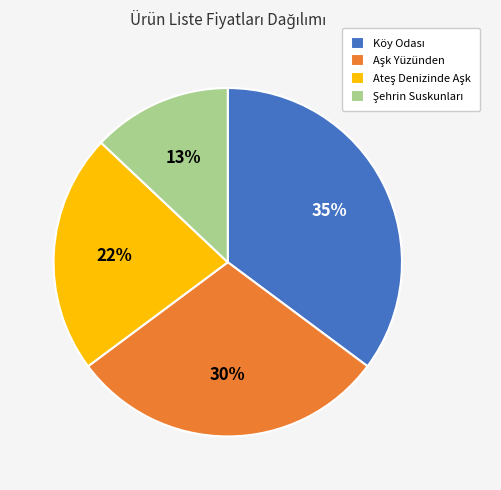

To the nearest percent, what is the difference between the largest and smallest slice percentages?

22%